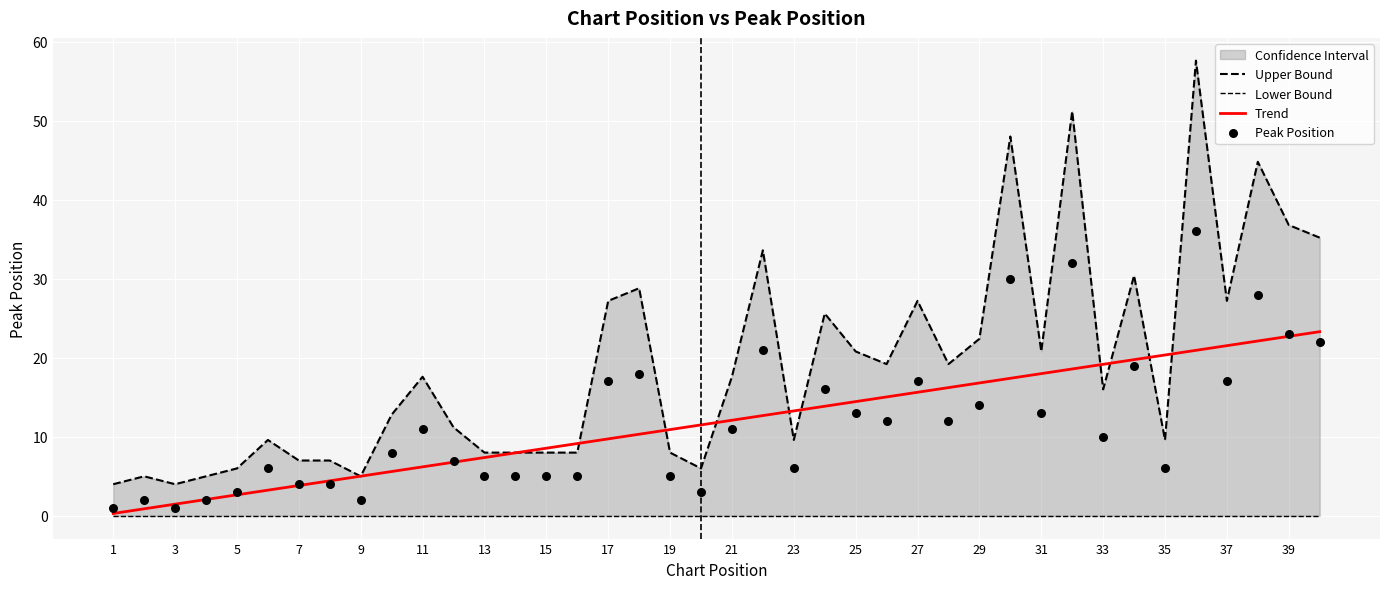

At how many categories does at least one series exceed 5?

36